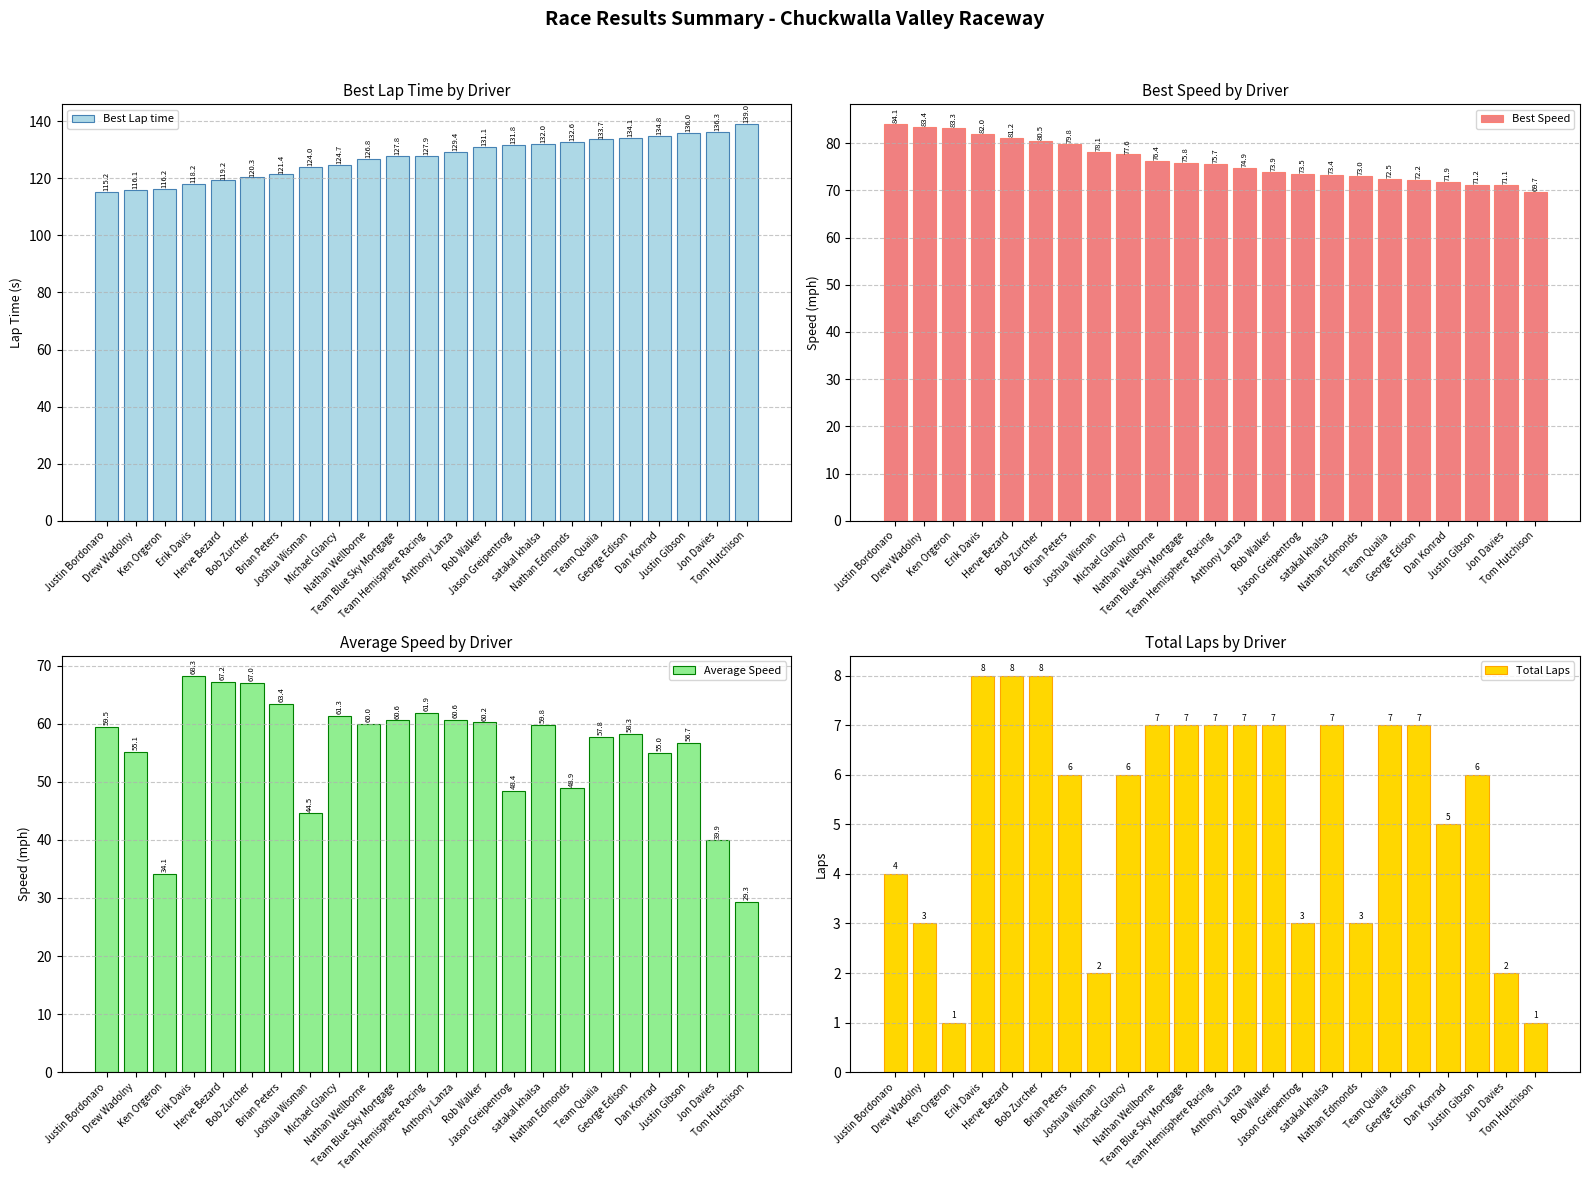

At Nathan Edmonds, list the series in order from smallest to largest.

Total Laps, Average Speed, Best Speed, Best Lap time